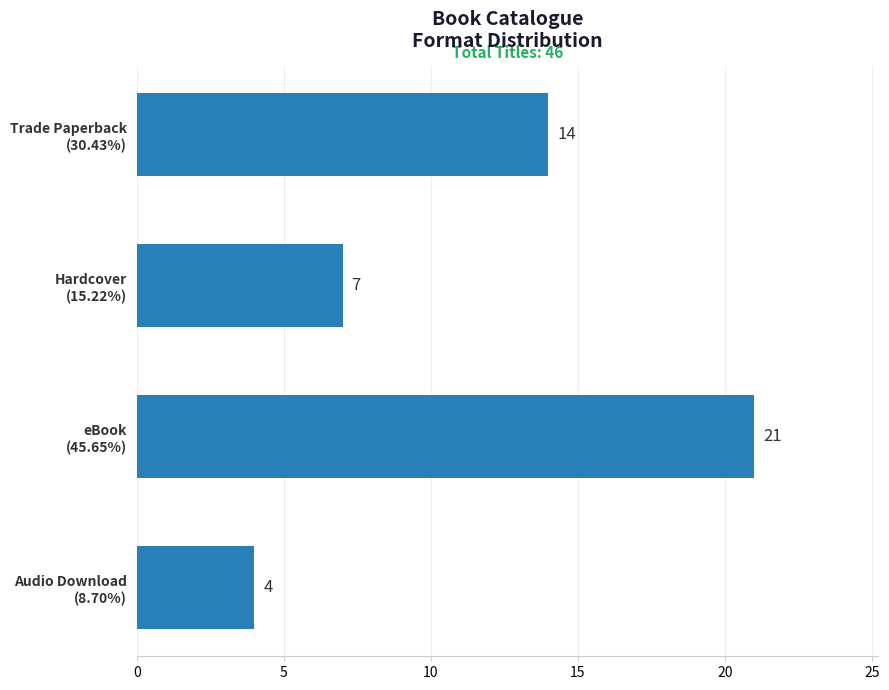

Reading bottom to top, transcribe all the data shown in this chart.

4	21	7	14